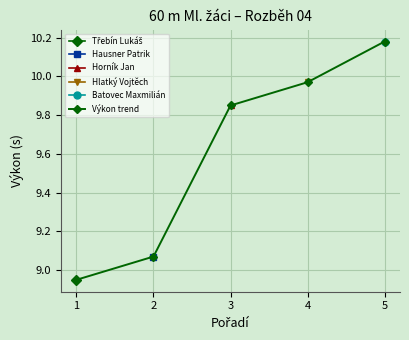

The chart shows a value of 15.4 at 1. True or false?

False